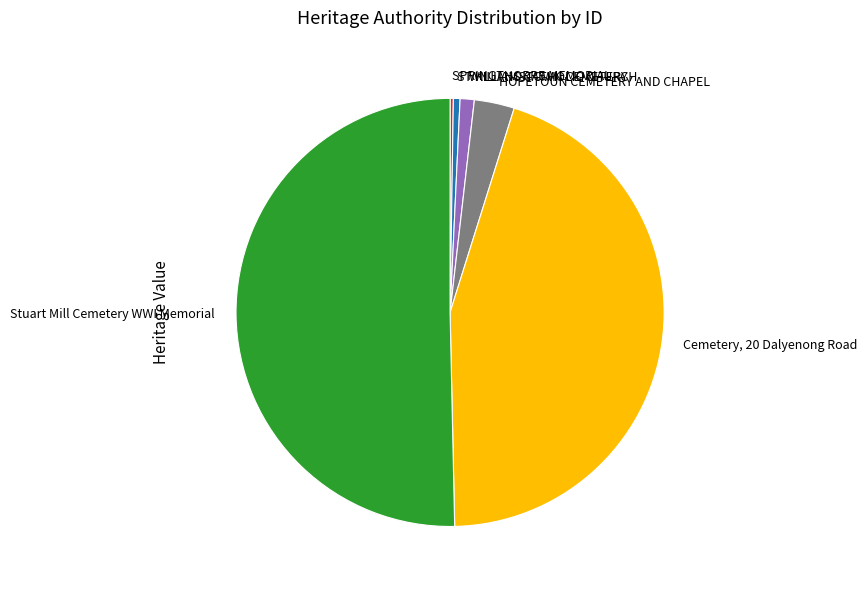

True or false: ST KILIANS CATHOLIC CHURCH accounts for 1% of the total.

True